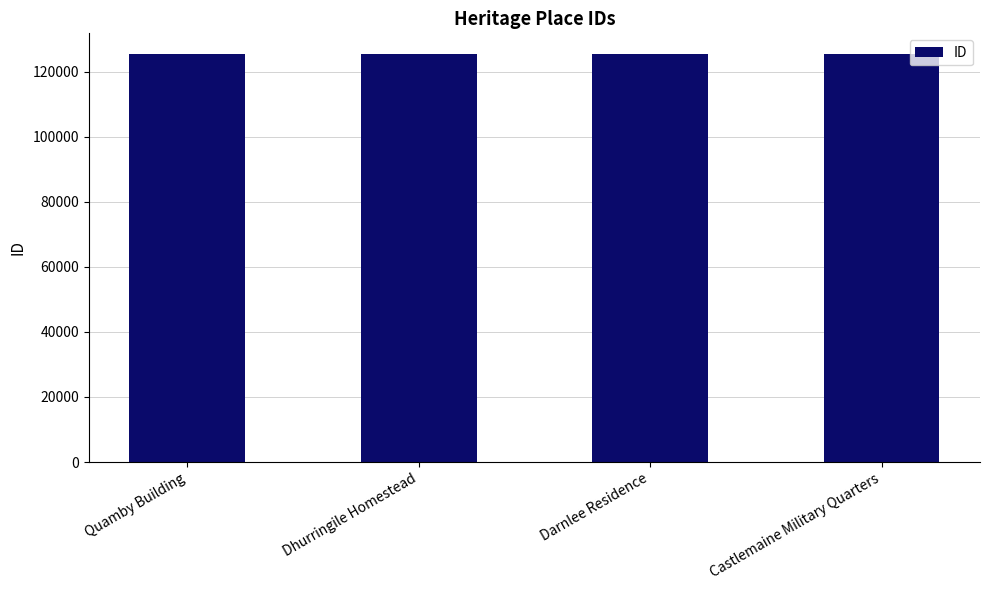

What is the ratio of the value at Darnlee Residence to the value at Castlemaine Military Quarters?

1.0